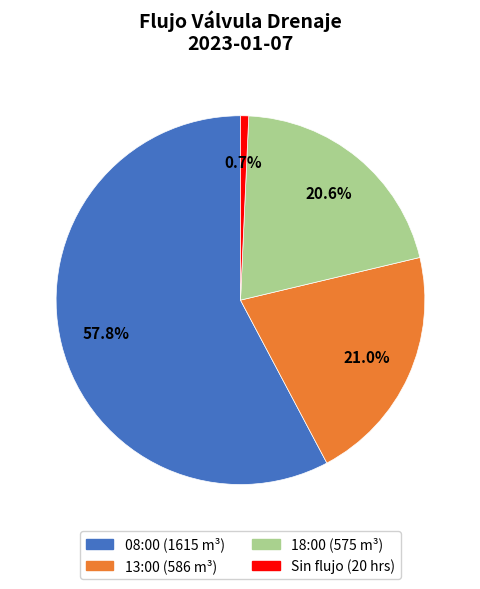

Is there a majority slice in this chart?

Yes